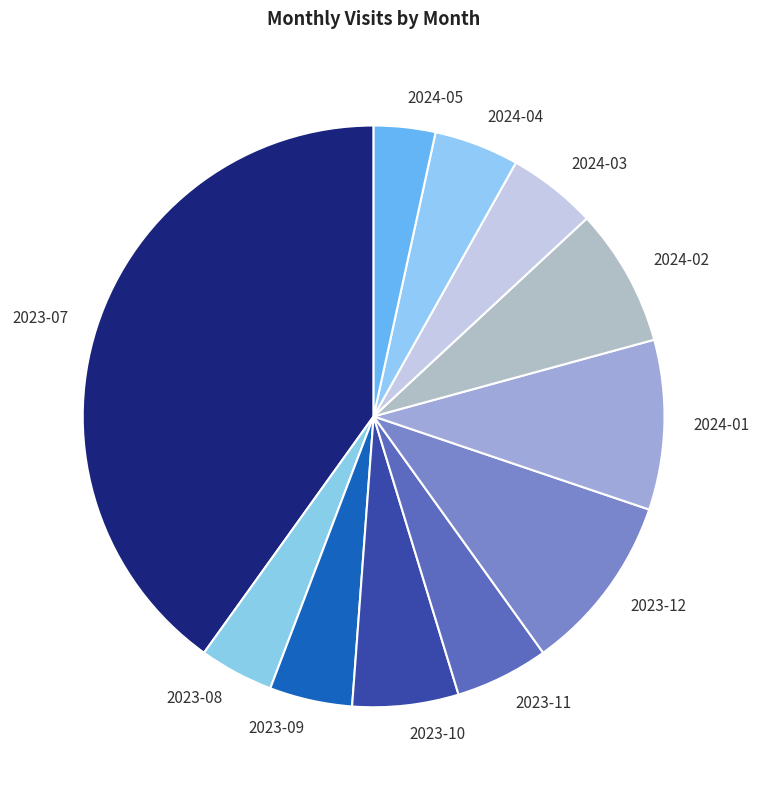

The 2023-10 slice represents 16% of the pie. True or false?

False